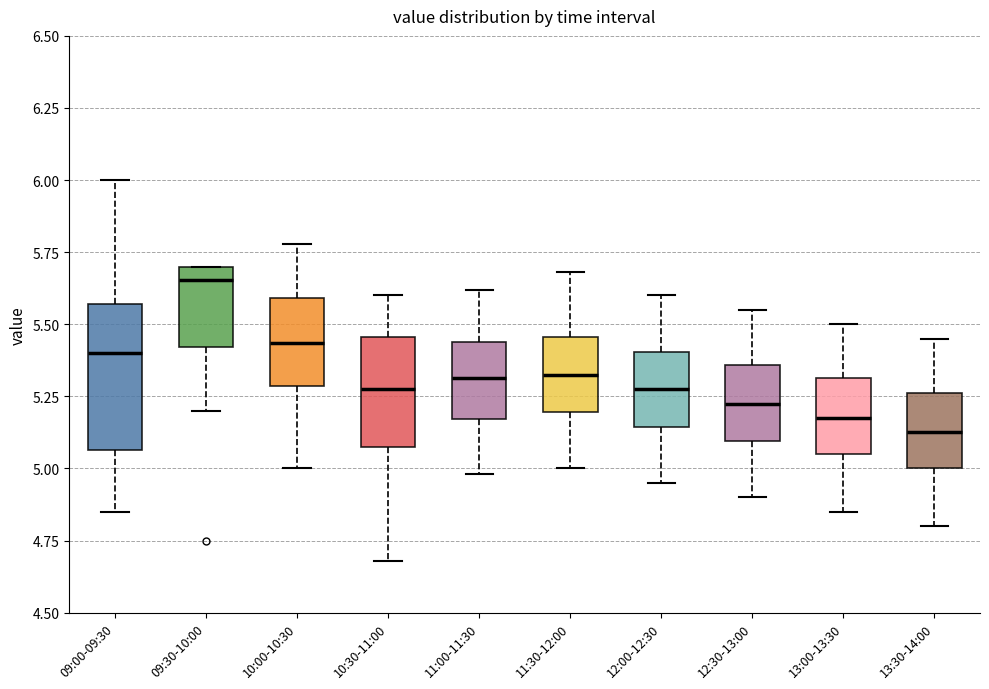

Reading left to right, read every box against the y-axis: the position of its median line, the range the box covers, and the ends of its whiskers. The values are not printed on the chart, so give them approximately, as read against the axis.

09:00-09:30: median 5.40, box 5.05 to 5.55, whiskers 4.85 to 6.00
09:30-10:00: median 5.65, box 5.40 to 5.70, whiskers 5.20 to 5.70
10:00-10:30: median 5.45, box 5.30 to 5.60, whiskers 5.00 to 5.80
10:30-11:00: median 5.30, box 5.10 to 5.45, whiskers 4.70 to 5.60
11:00-11:30: median 5.30, box 5.15 to 5.45, whiskers 5.00 to 5.60
11:30-12:00: median 5.35, box 5.20 to 5.45, whiskers 5.00 to 5.70
12:00-12:30: median 5.30, box 5.15 to 5.40, whiskers 4.95 to 5.60
12:30-13:00: median 5.25, box 5.10 to 5.35, whiskers 4.90 to 5.55
13:00-13:30: median 5.20, box 5.05 to 5.30, whiskers 4.85 to 5.50
13:30-14:00: median 5.15, box 5.00 to 5.25, whiskers 4.80 to 5.45